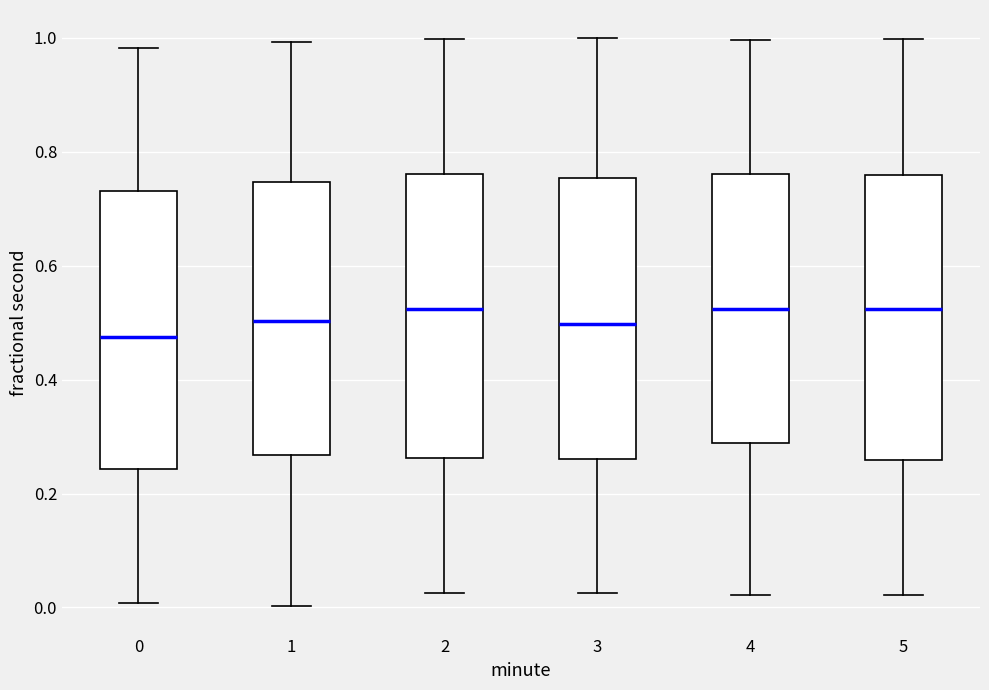

Reading left to right, transcribe this box plot: for each box, give where its median line is, the range the box spans, and where its two whiskers end, as read against the y-axis. The values are not printed on the chart, so give them approximately, as read against the axis.

0: median 0.48, box 0.24 to 0.74, whiskers 0.00 to 0.98
1: median 0.50, box 0.26 to 0.74, whiskers 0.00 to 1.00
2: median 0.52, box 0.26 to 0.76, whiskers 0.02 to 1.00
3: median 0.50, box 0.26 to 0.76, whiskers 0.02 to 1.00
4: median 0.52, box 0.28 to 0.76, whiskers 0.02 to 1.00
5: median 0.52, box 0.26 to 0.76, whiskers 0.02 to 1.00